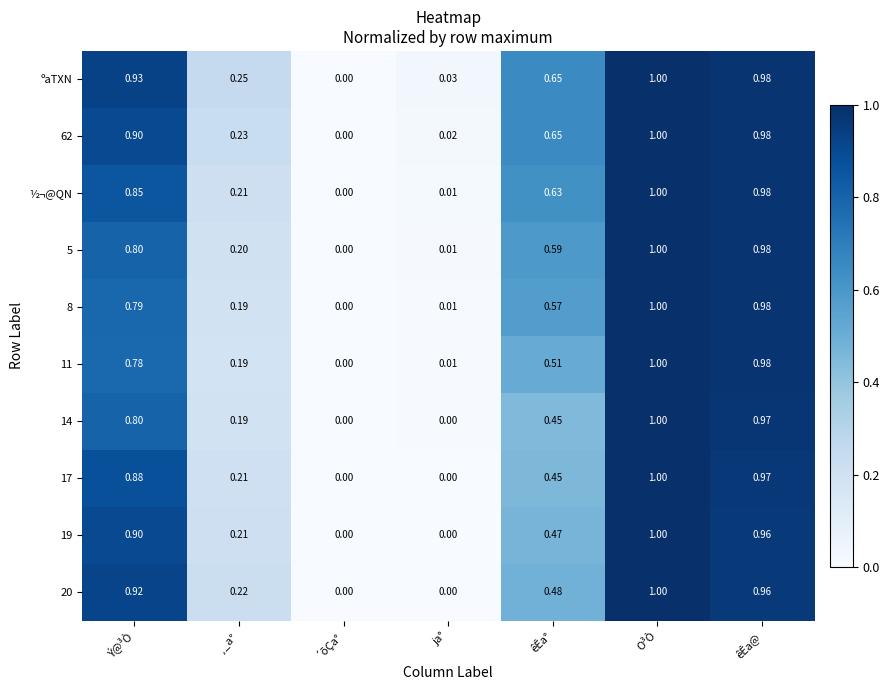

Which label corresponds to the largest value in the chart?

O³Ò